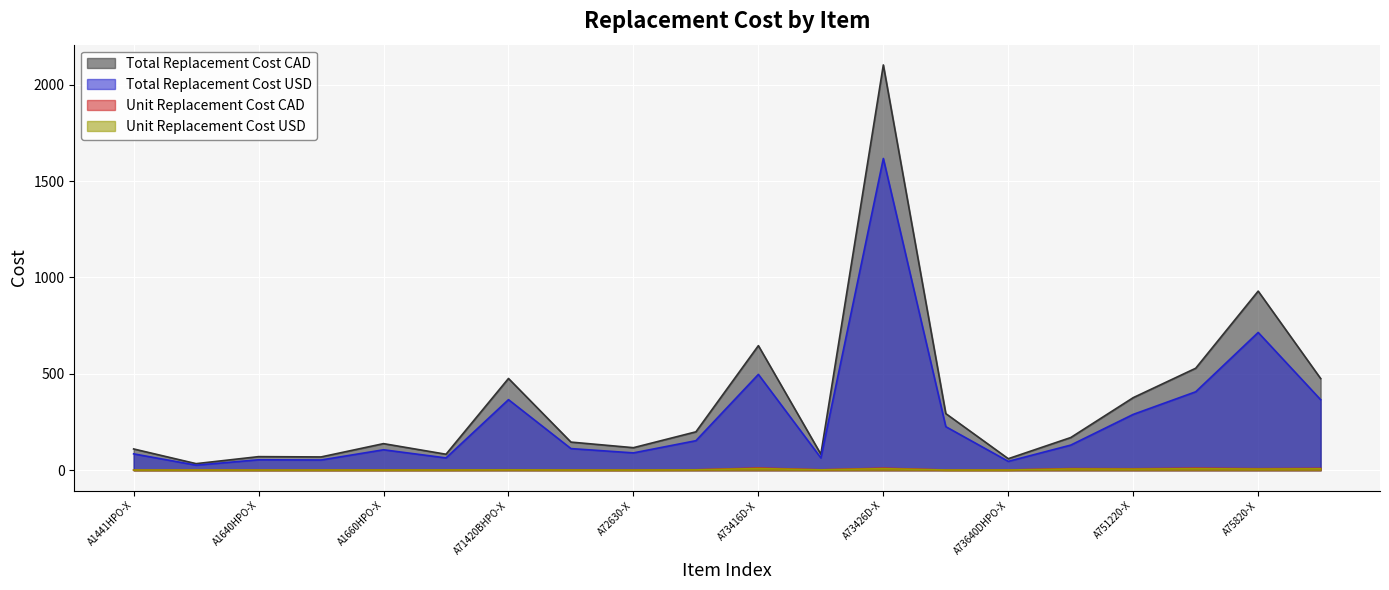

At A75816-X, list the series in order from largest to smallest.

Total Replacement Cost CAD, Total Replacement Cost USD, Unit Replacement Cost CAD, Unit Replacement Cost USD